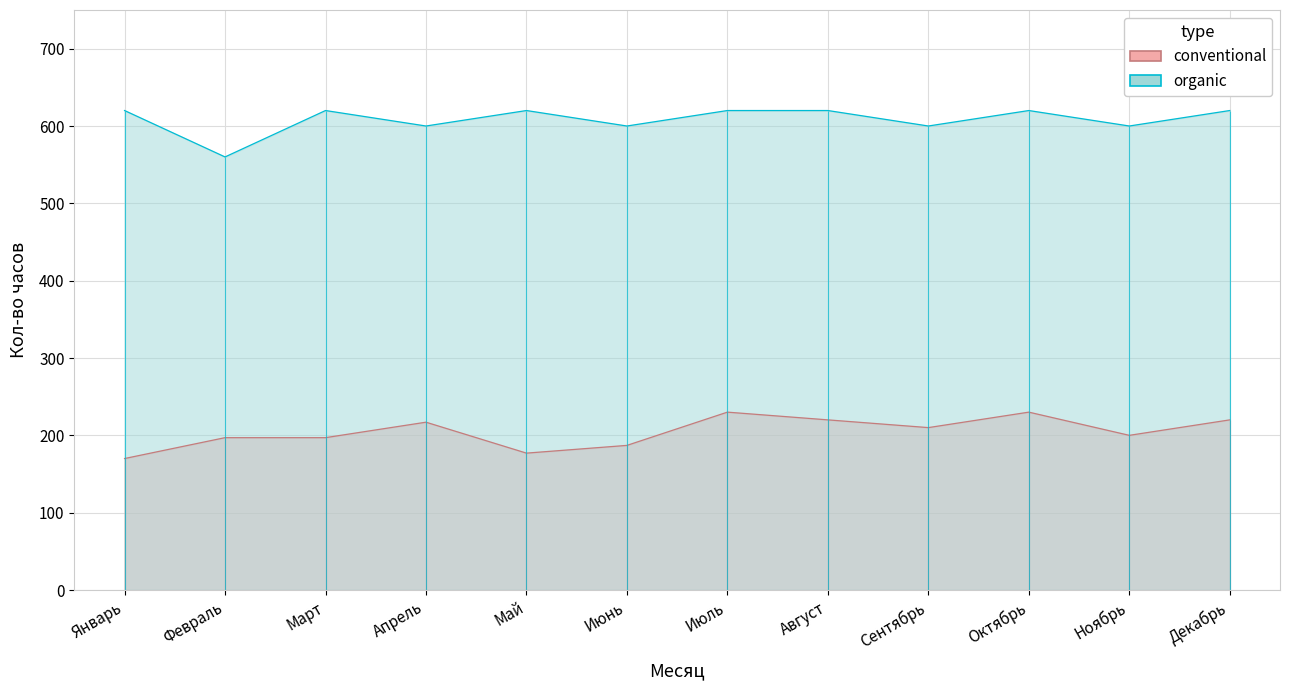

What position from the left is Январь?

1